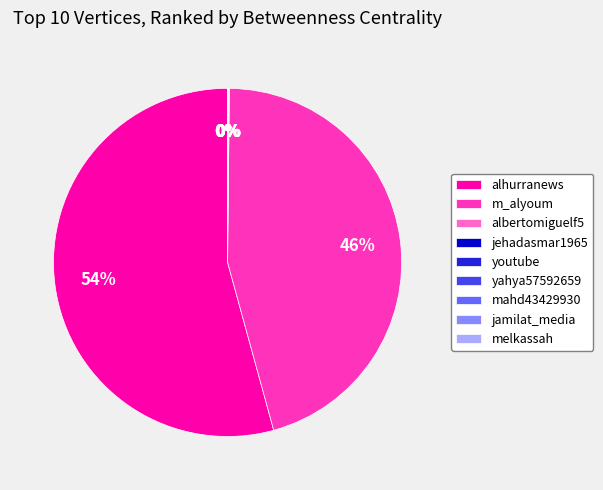

Which slice is the largest?

alhurranews